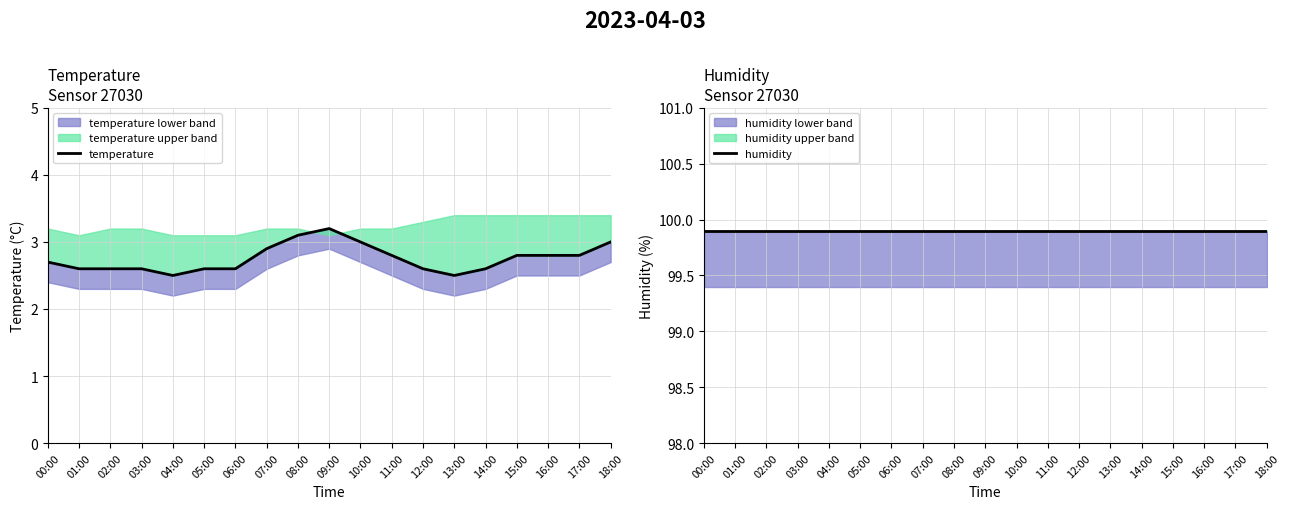

What is the label of the 11th point from the right?

08:00